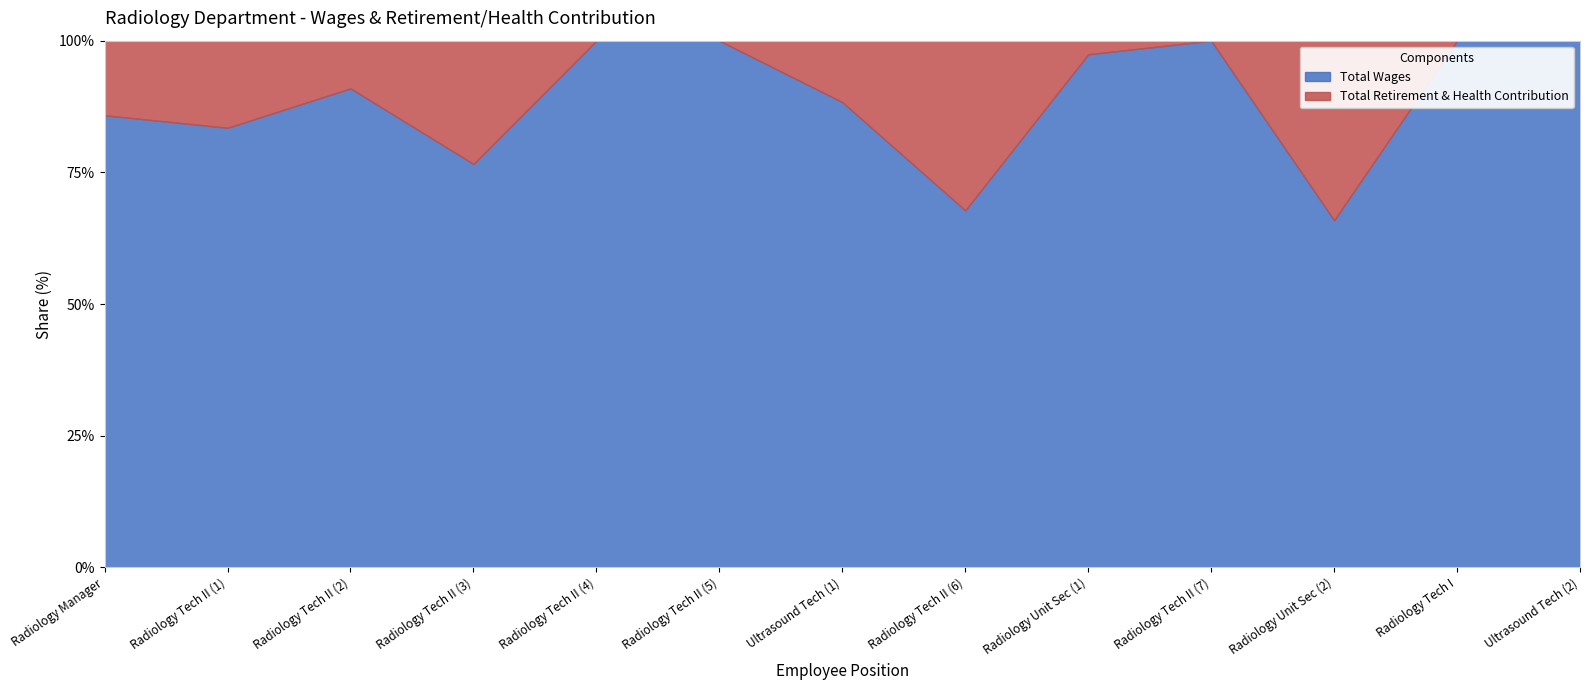

True or false: Total Retirement & Health Contribution has a value of 3039 at 6.

False